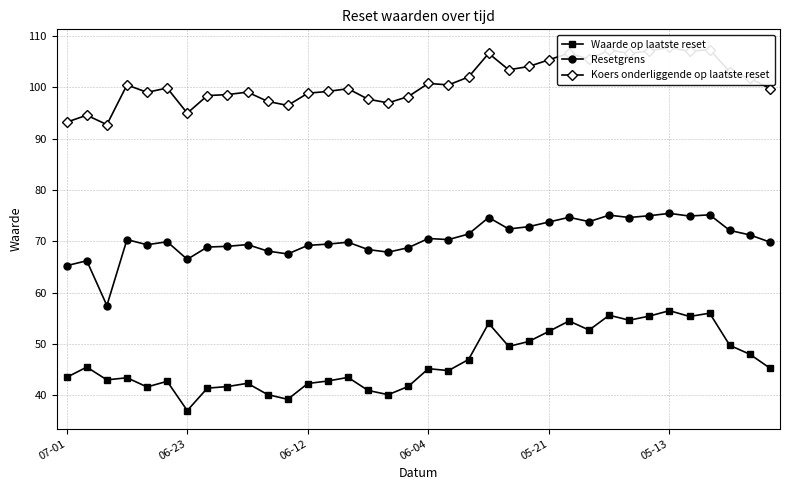

True or false: Waarde op laatste reset and Resetgrens intersect in this chart.

False